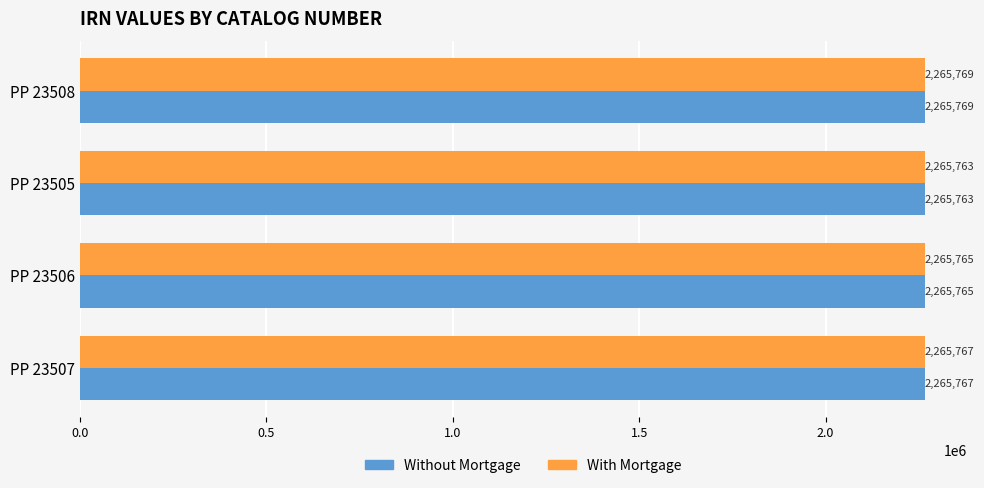

True or false: Without Mortgage has a value of 1527522 at PP 23507.

False